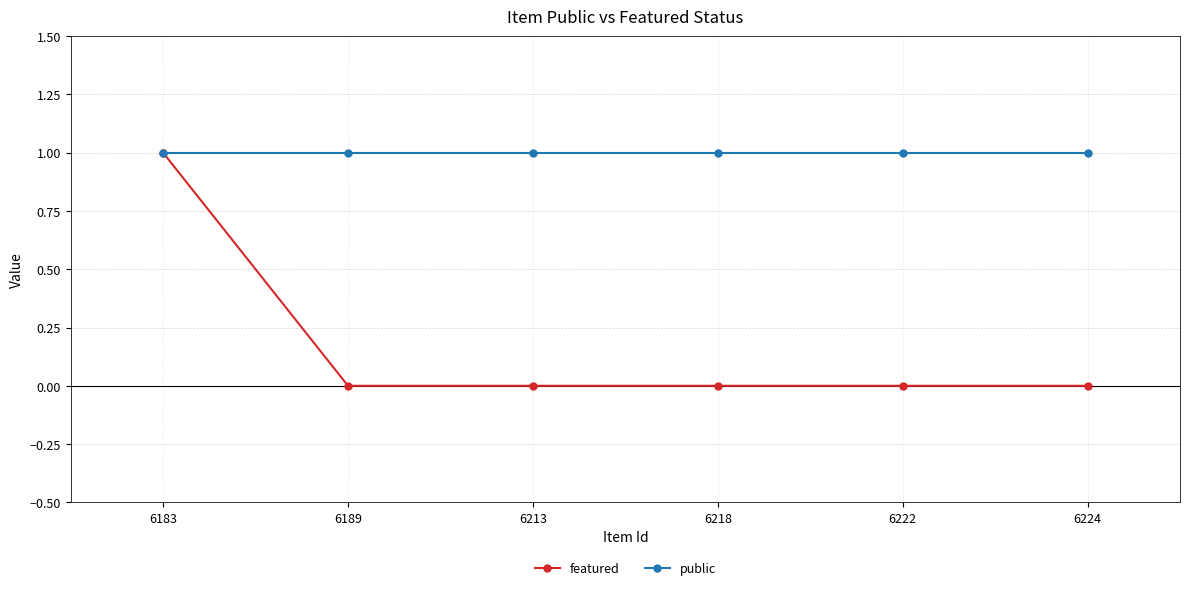

What is the maximum value for public?

1